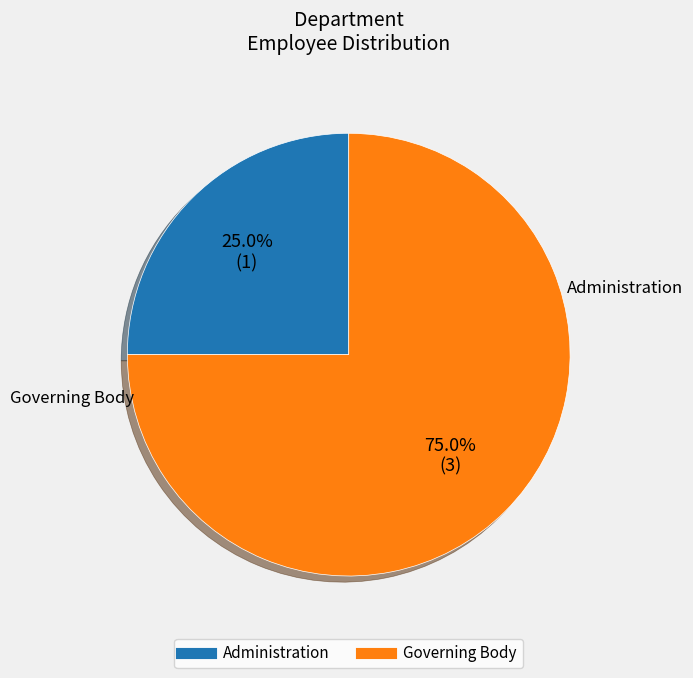

Combined, what portion of the pie is Governing Body and Administration?

100.0%